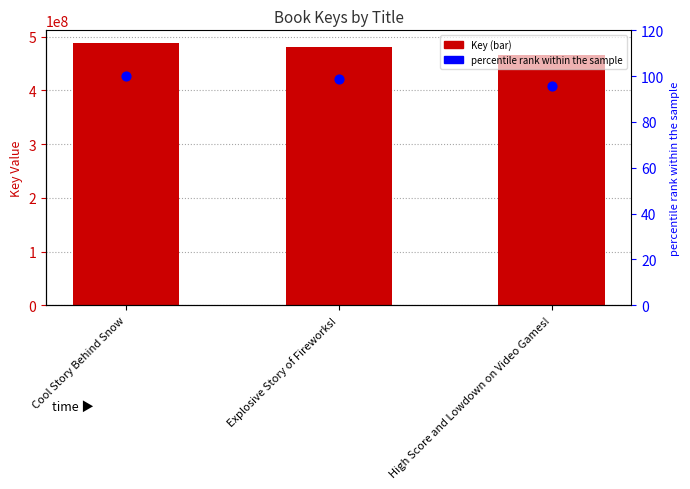

At which category is the sum across all series the highest?

Cool Story Behind Snow